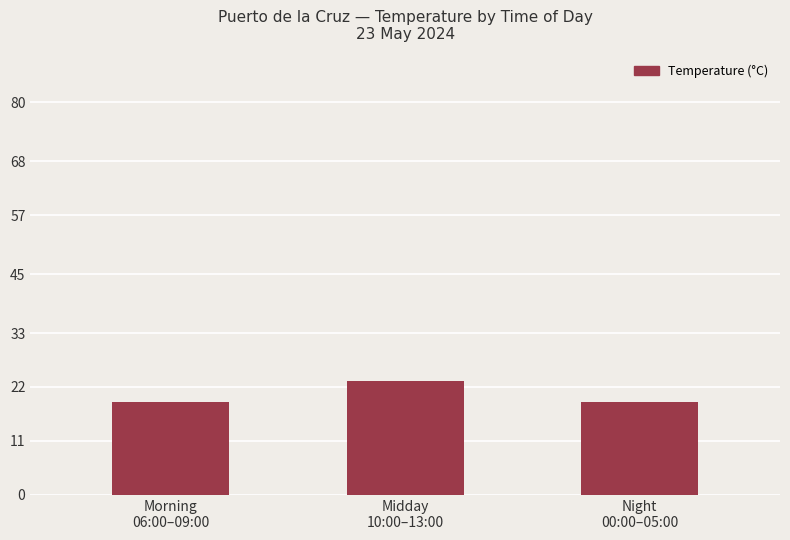

What is the greatest value displayed?

23.2